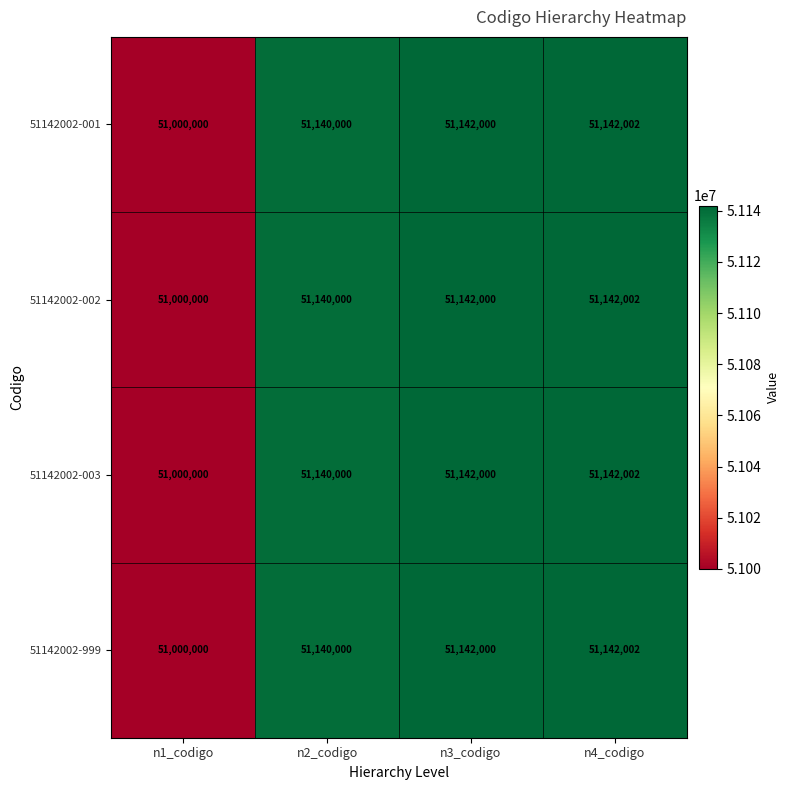

How many series are shown in this chart?

4